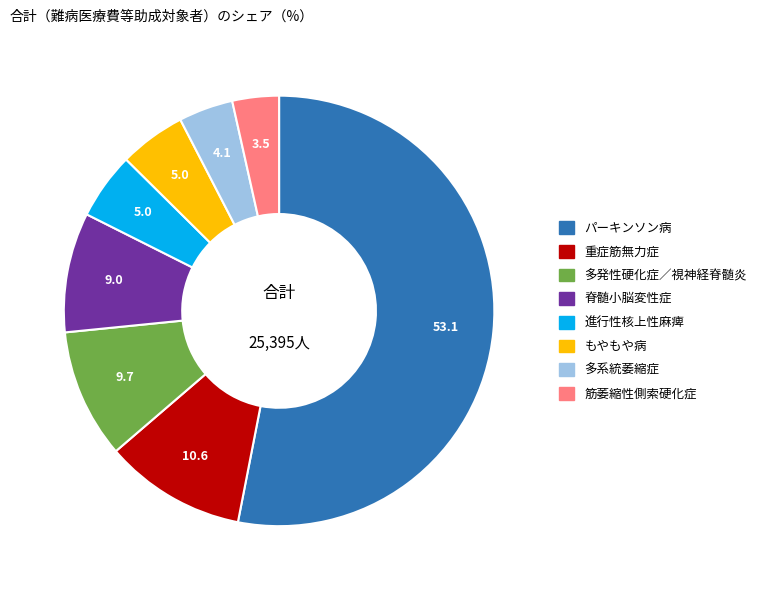

Between 進行性核上性麻痺 and パーキンソン病, which is larger?

パーキンソン病